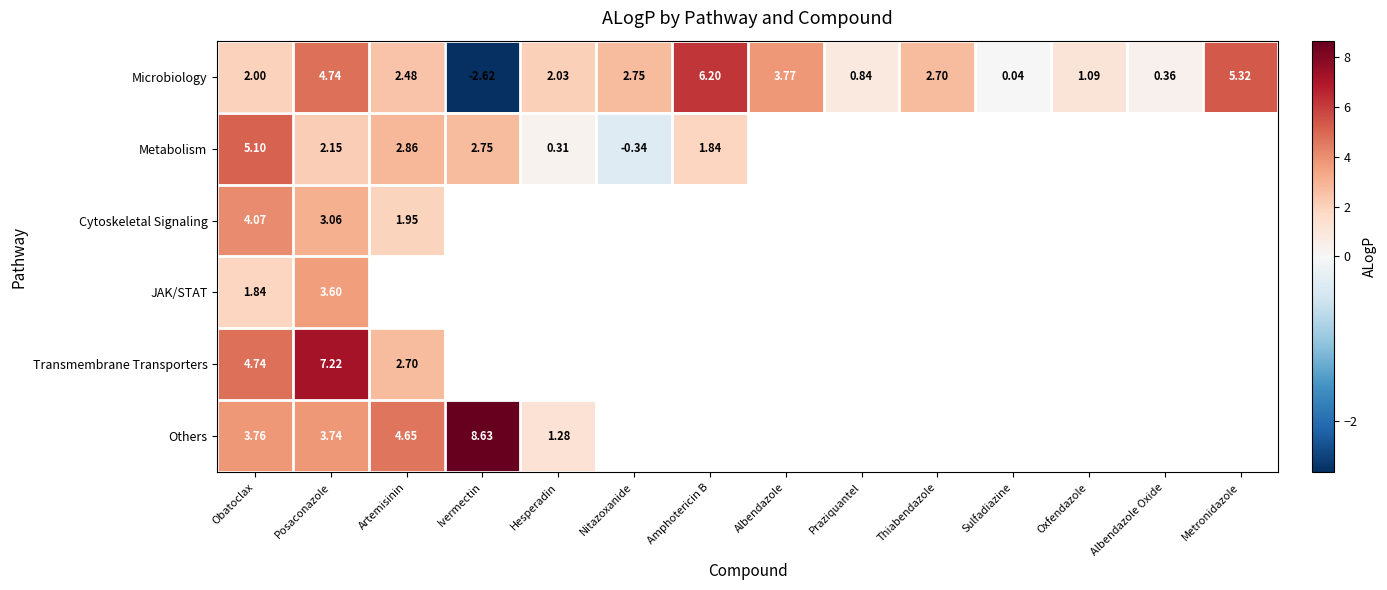

At which category is the sum across all series the highest?

Posaconazole